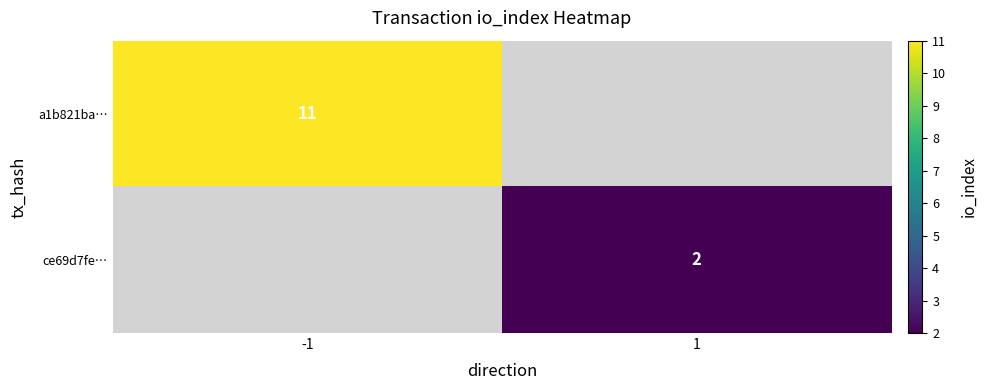

True or false: a1b821ba… has a value of 7 at -1.

False